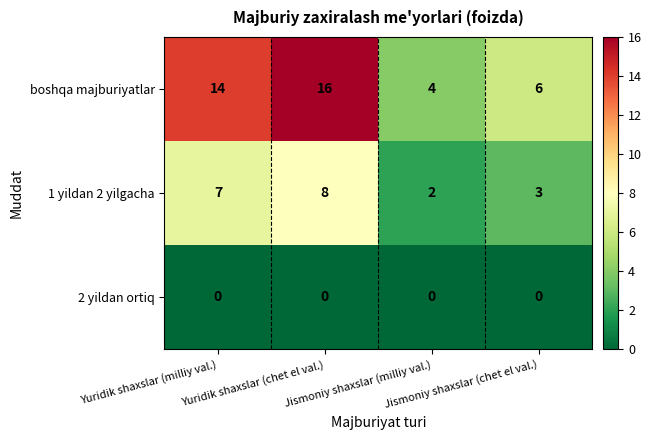

How many data points does each series have?

4